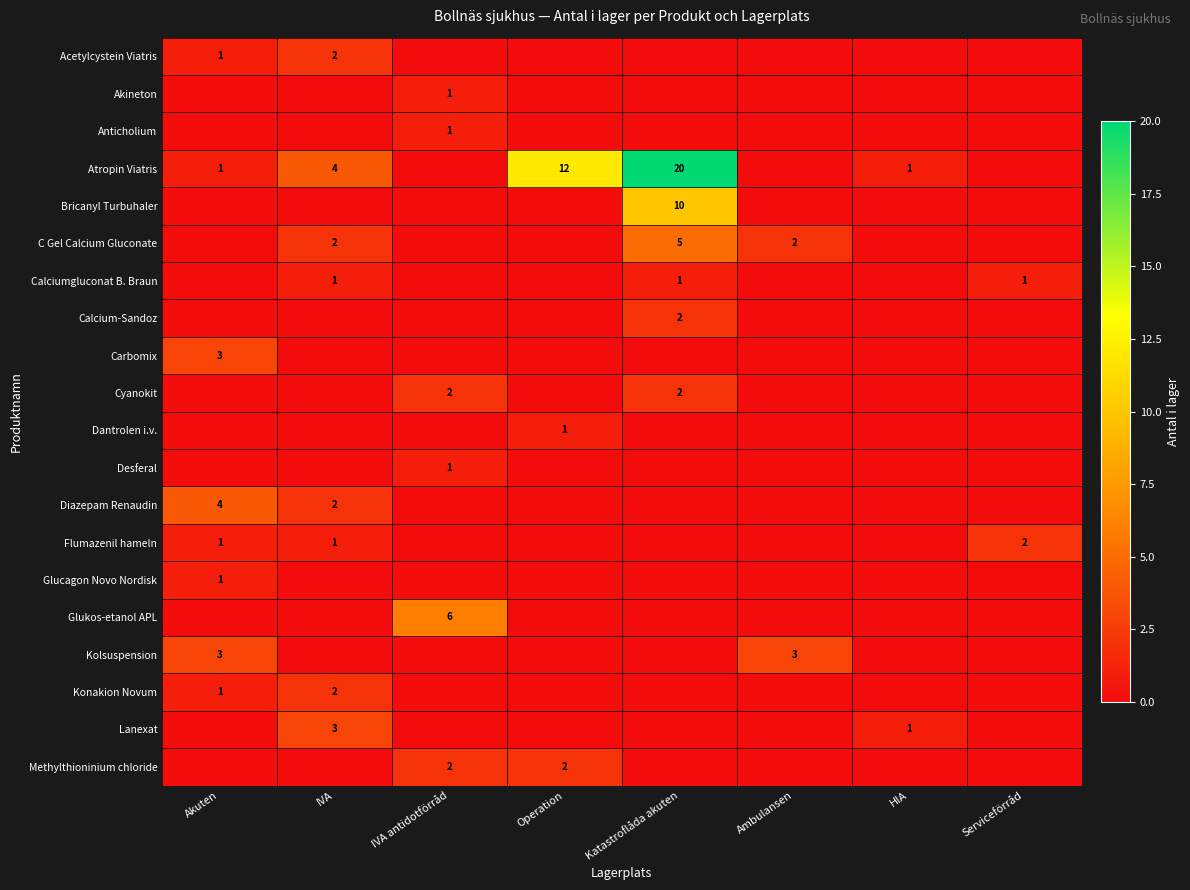

Is it true that Diazepam Renaudin equals 2 at Akuten?

False